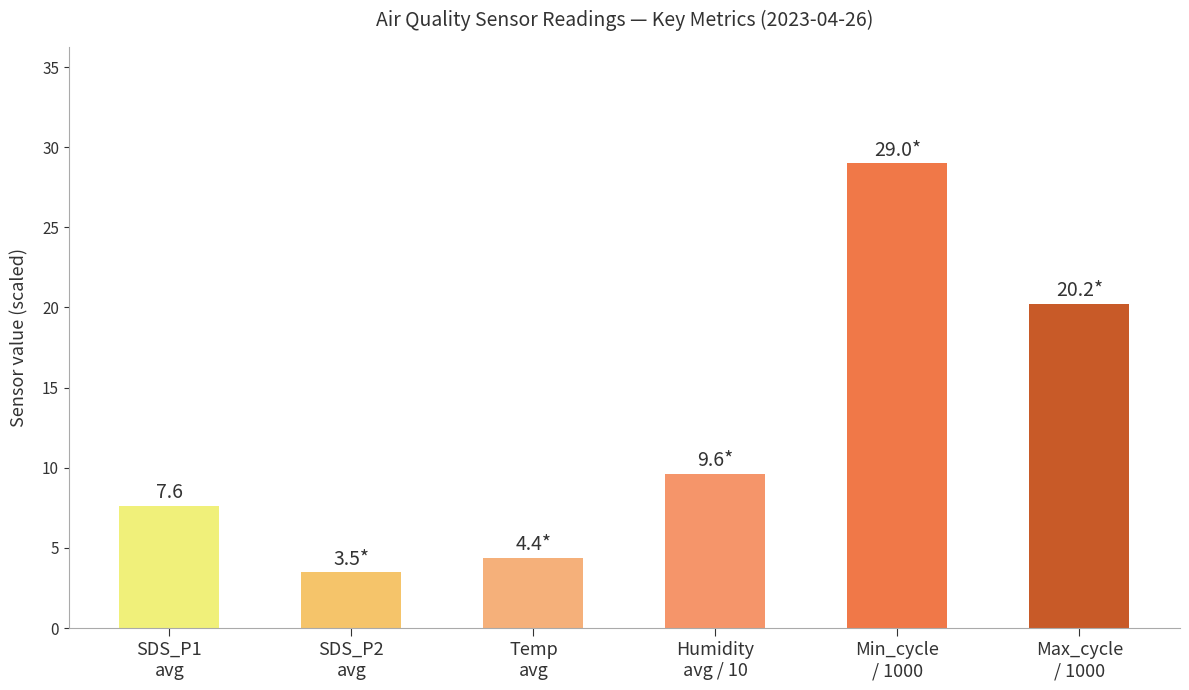

How many series are shown in this chart?

1